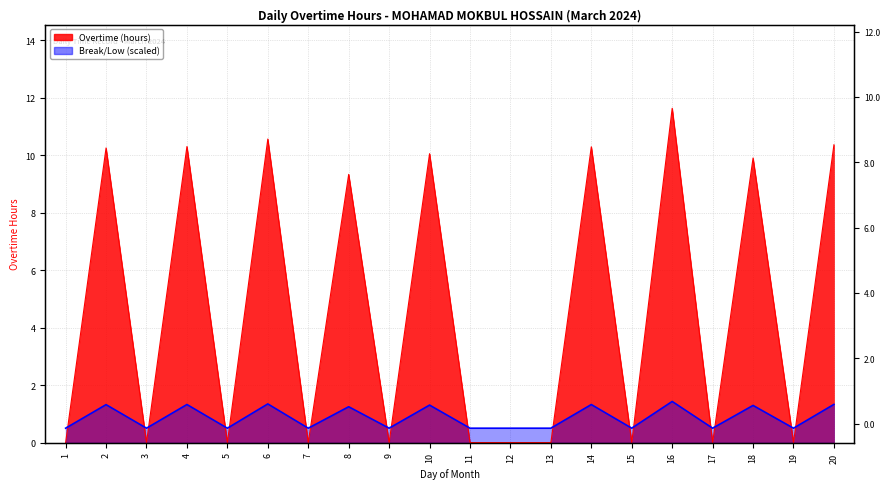

What is the maximum value shown in the chart?

11.6